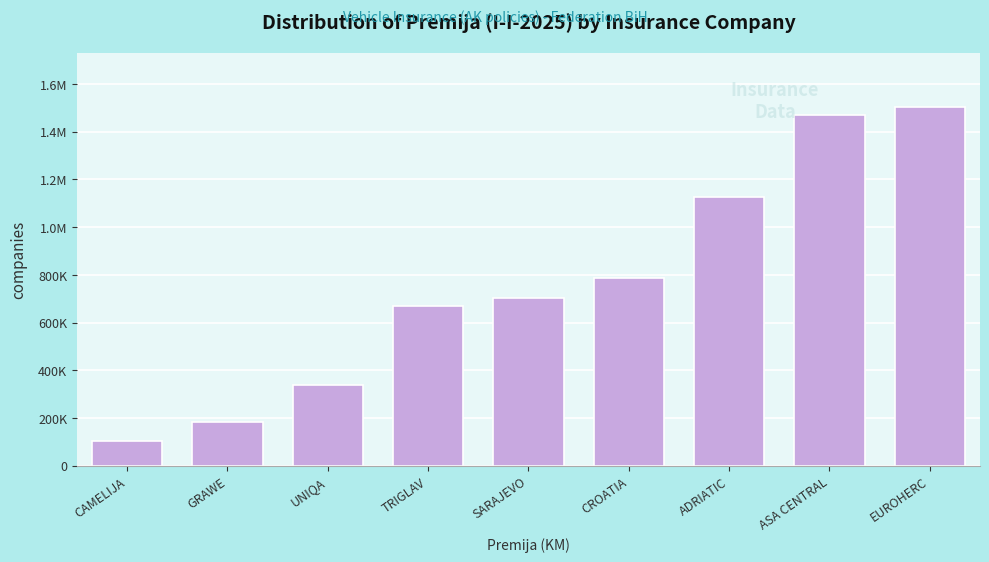

Does the chart contain any negative values?

No